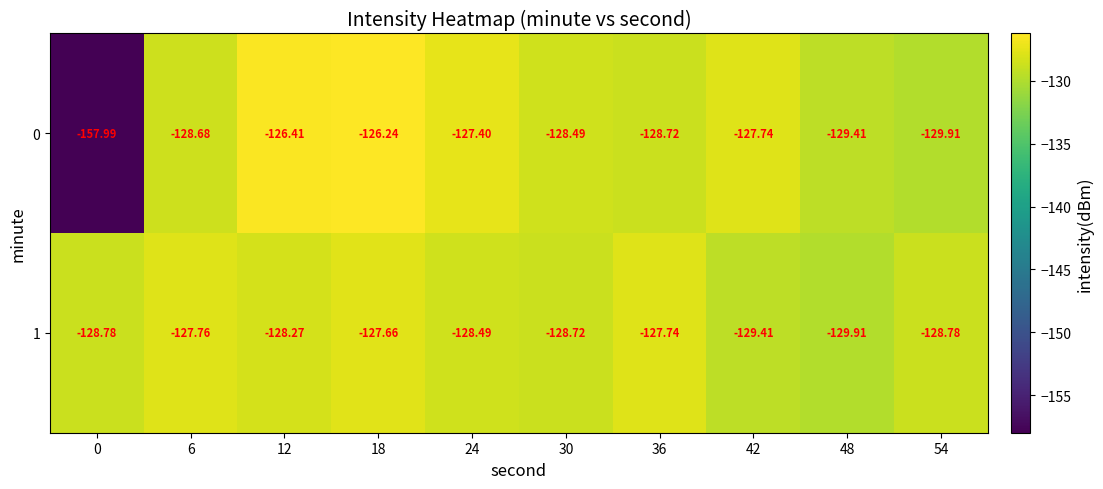

Is the value of 1 at 6 greater than the value of 0 at 24?

No